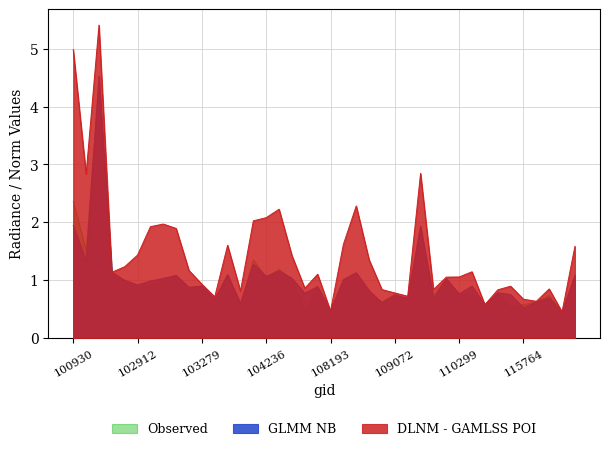

True or false: DLNM - GAMLSS POI has more than 1 interior local peaks.

True